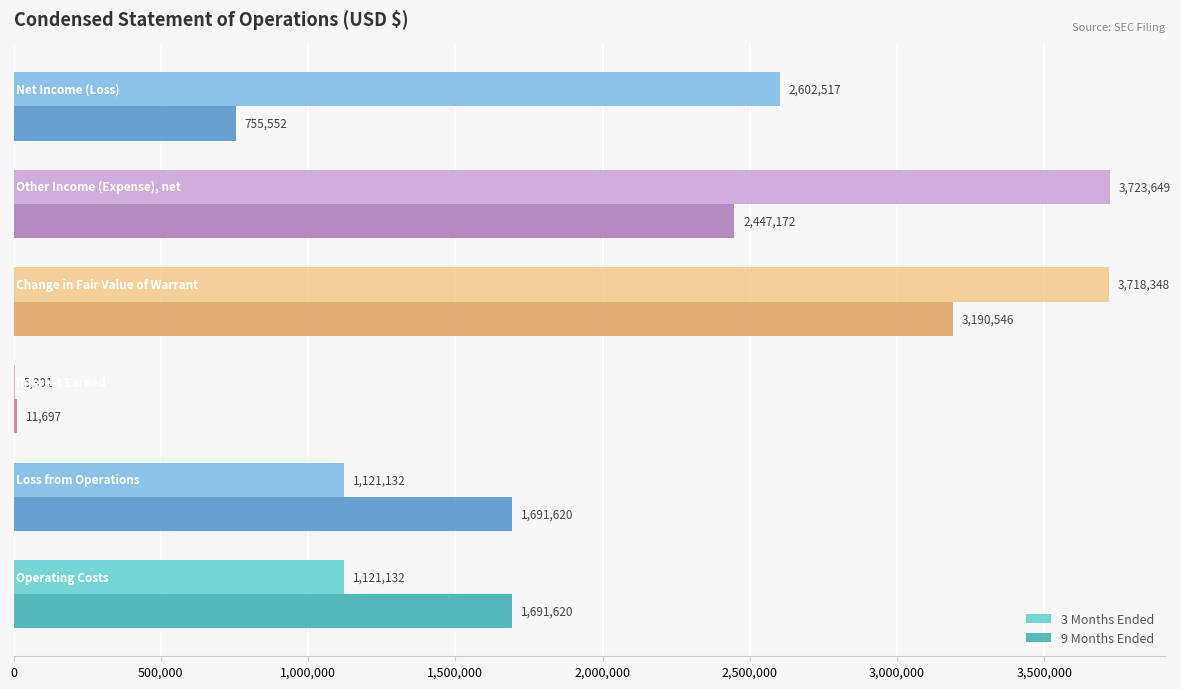

What is the sum of all 9 Months Ended values?

9788207